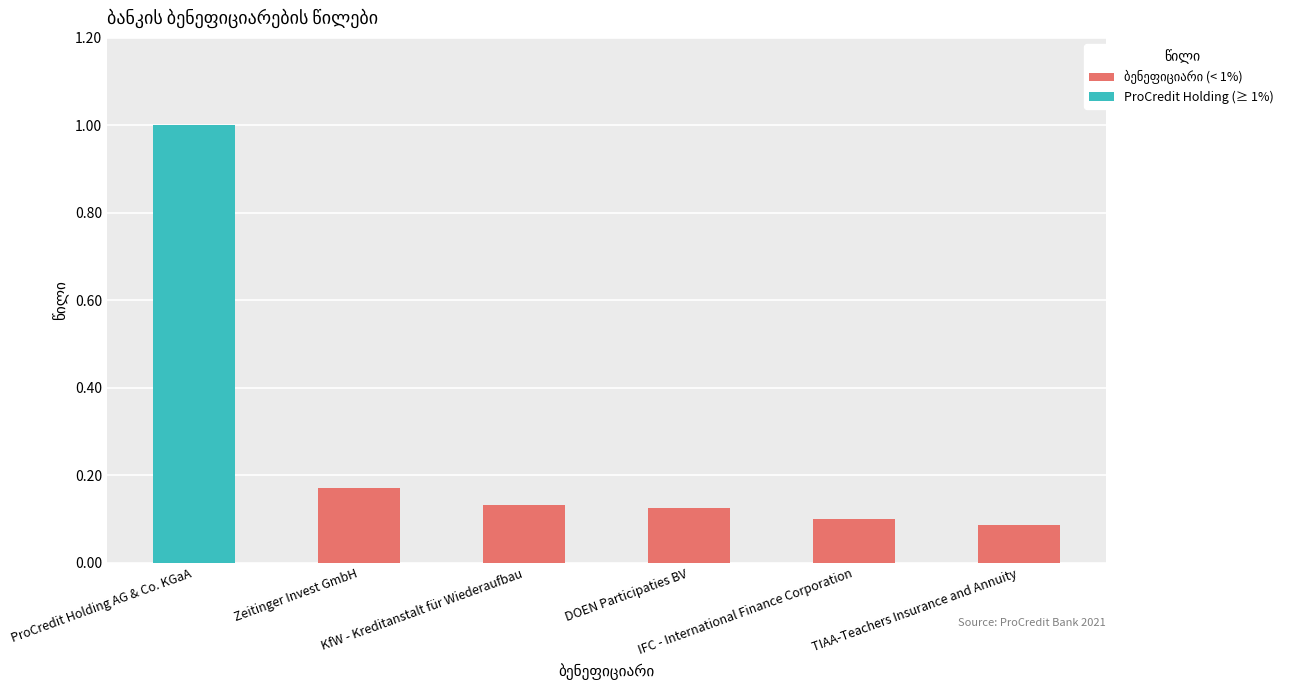

How many bars are there in total?

6